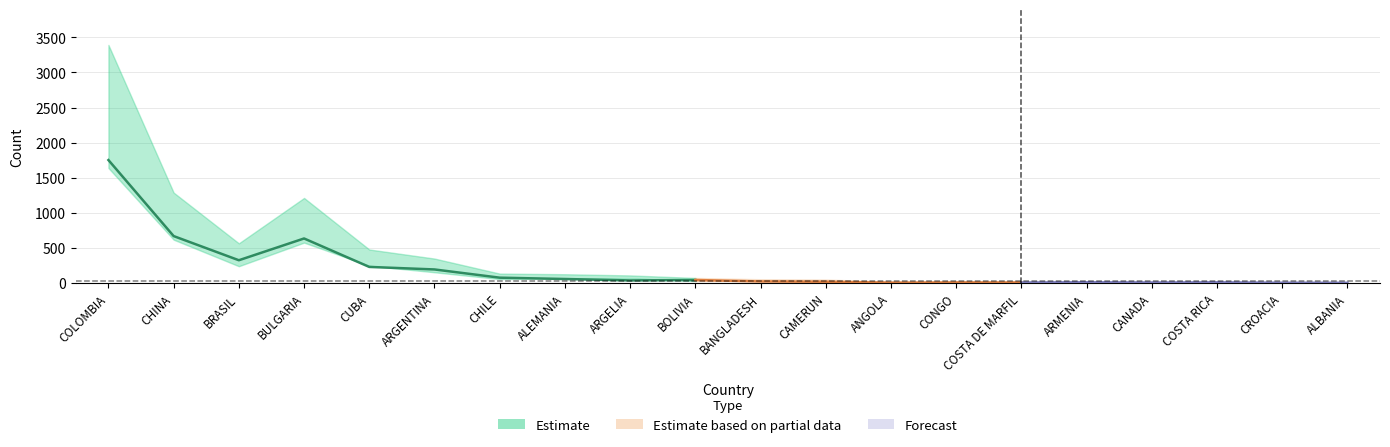

Reading right to left, what are all the values shown in this chart?

Mujer: ALBANIA=5	CROACIA=6	COSTA RICA=12	CANADA=9	ARMENIA=13	COSTA DE MARFIL=9	CONGO=10	ANGOLA=7	CAMERUN=20	BANGLADESH=24	BOLIVIA=45	ARGELIA=39	ALEMANIA=59	CHILE=78	ARGENTINA=195	CUBA=231	BULGARIA=636	BRASIL=326	CHINA=670	COLOMBIA=1752
Varón: ALBANIA=10	CROACIA=3	COSTA RICA=7	CANADA=14	ARMENIA=10	COSTA DE MARFIL=15	CONGO=9	ANGOLA=12	CAMERUN=32	BANGLADESH=32	BOLIVIA=29	ARGELIA=71	ALEMANIA=68	CHILE=58	ARGENTINA=155	CUBA=248	BULGARIA=577	BRASIL=241	CHINA=619	COLOMBIA=1639
Total general: ALBANIA=15	CROACIA=9	COSTA RICA=19	CANADA=23	ARMENIA=23	COSTA DE MARFIL=24	CONGO=19	ANGOLA=19	CAMERUN=52	BANGLADESH=56	BOLIVIA=74	ARGELIA=110	ALEMANIA=127	CHILE=136	ARGENTINA=350	CUBA=479	BULGARIA=1213	BRASIL=567	CHINA=1289	COLOMBIA=3391